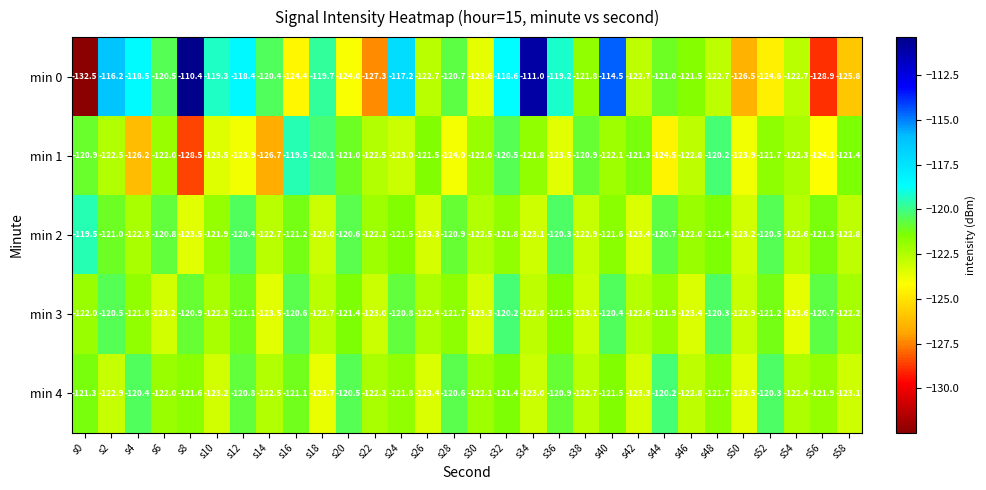

Which series has the widest spread of values?

min 0